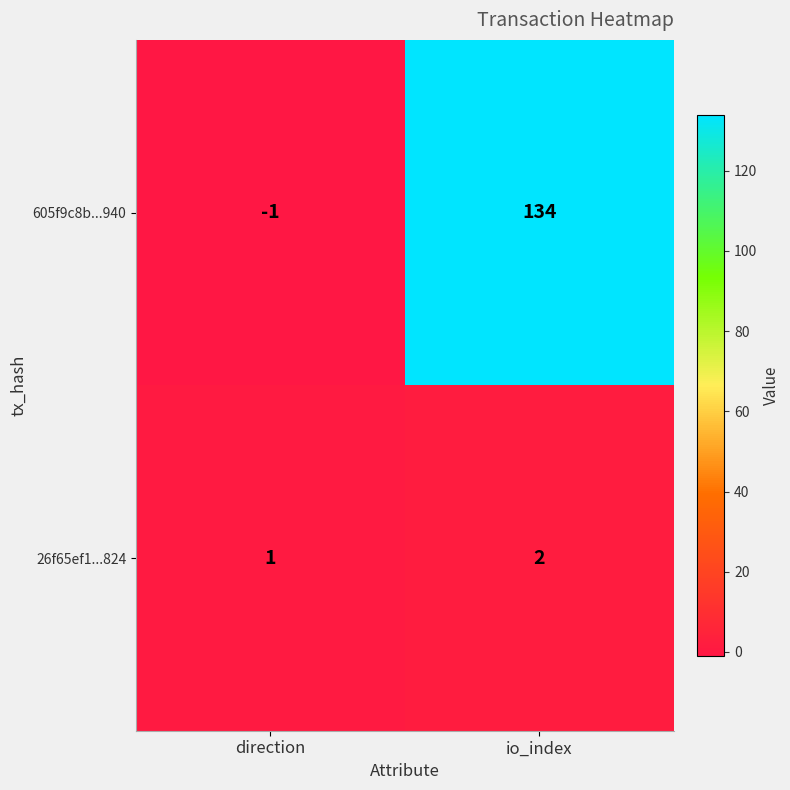

True or false: 26f65ef1...824 has a value of 1 at io_index.

False